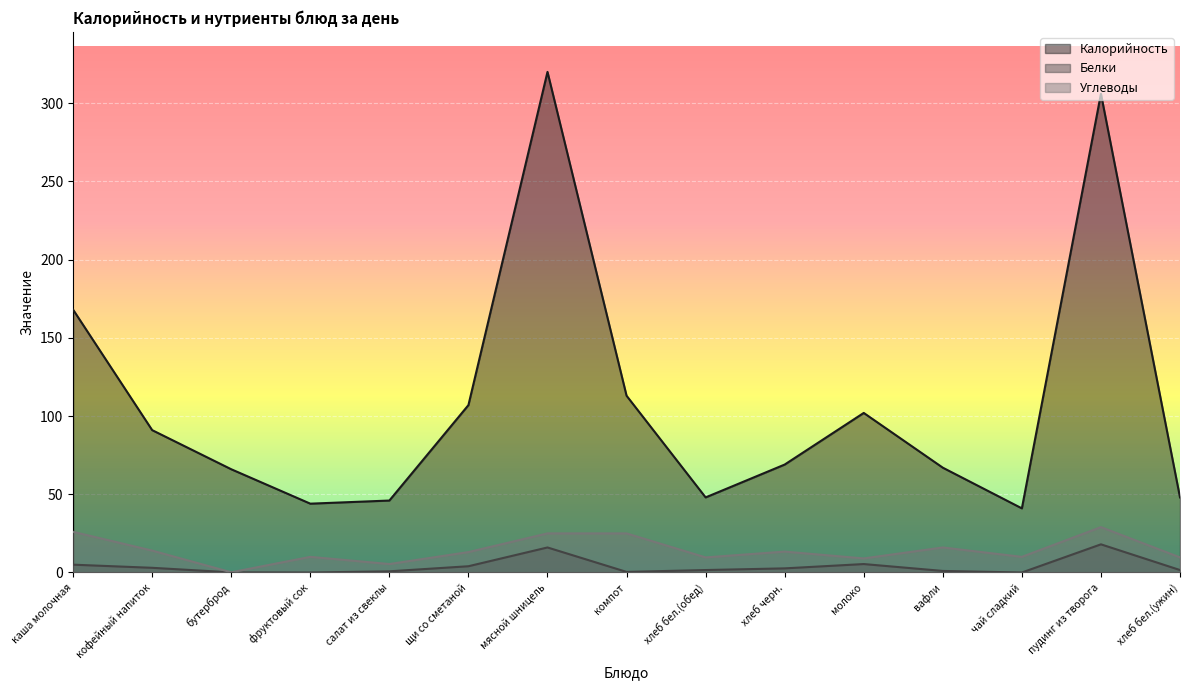

How many values in the Калорийность series exceed 69?

7